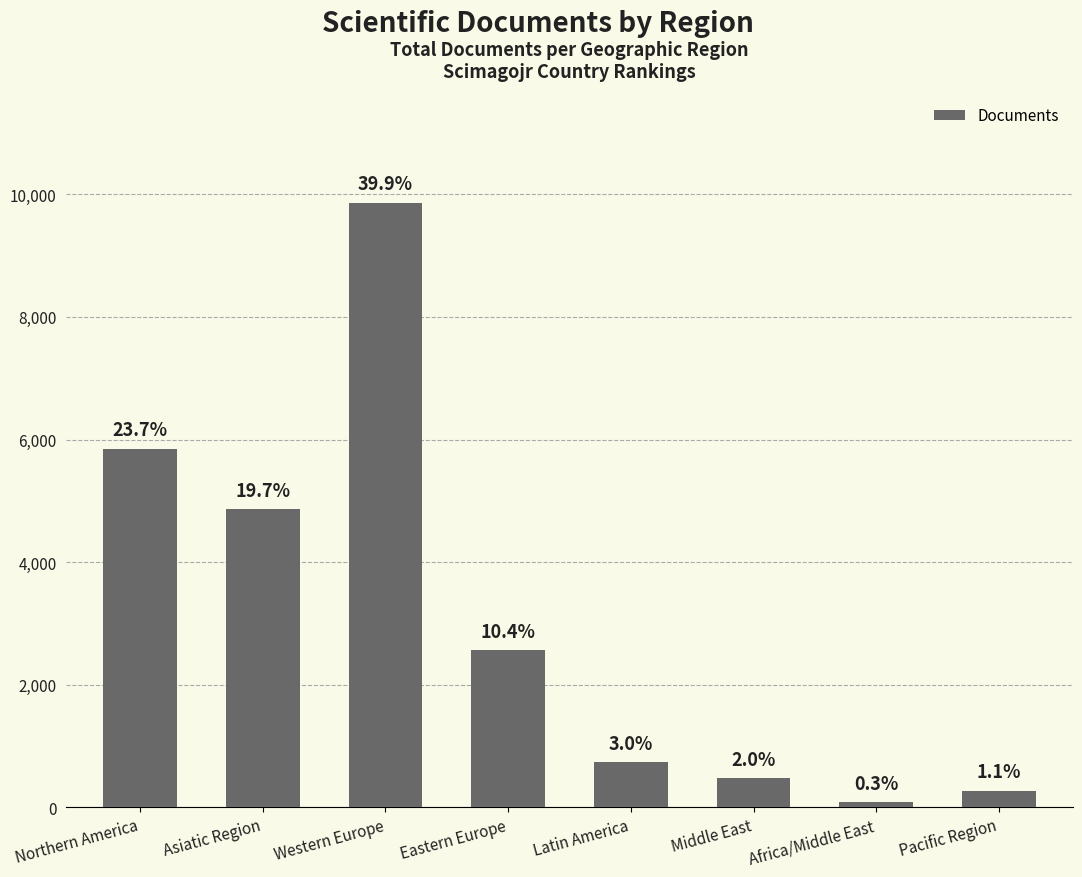

What is the difference between the values at Eastern Europe and Northern America?

3282